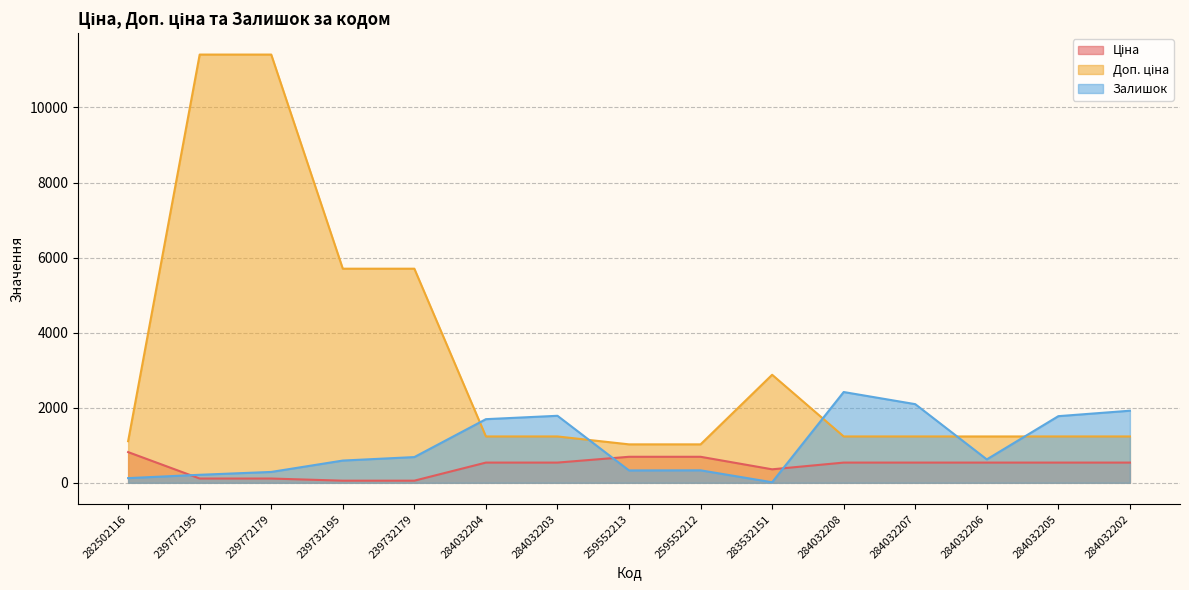

Reading left to right, extract all data points from this chart.

Ціна: 282502116=818.5	239772195=114.1	239772179=114.1	239732195=57.0	239732179=57.0	284032204=539.0	284032203=539.0	259552213=693.7	259552212=693.7	283532151=359.9	284032208=539.0	284032207=539.0	284032206=539.0	284032205=539.0	284032202=539.0
Доп. ціна: 282502116=1109.2	239772195=11410.0	239772179=11410.0	239732195=5705.0	239732179=5705.0	284032204=1235.4	284032203=1235.4	259552213=1024.6	259552212=1024.6	283532151=2878.8	284032208=1235.4	284032207=1235.4	284032206=1235.4	284032205=1235.4	284032202=1235.4
Залишок: 282502116=125.0	239772195=214.0	239772179=290.0	239732195=593.0	239732179=686.0	284032204=1696.0	284032203=1786.0	259552213=330.0	259552212=333.0	283532151=15.0	284032208=2419.0	284032207=2096.0	284032206=624.0	284032205=1776.0	284032202=1921.0